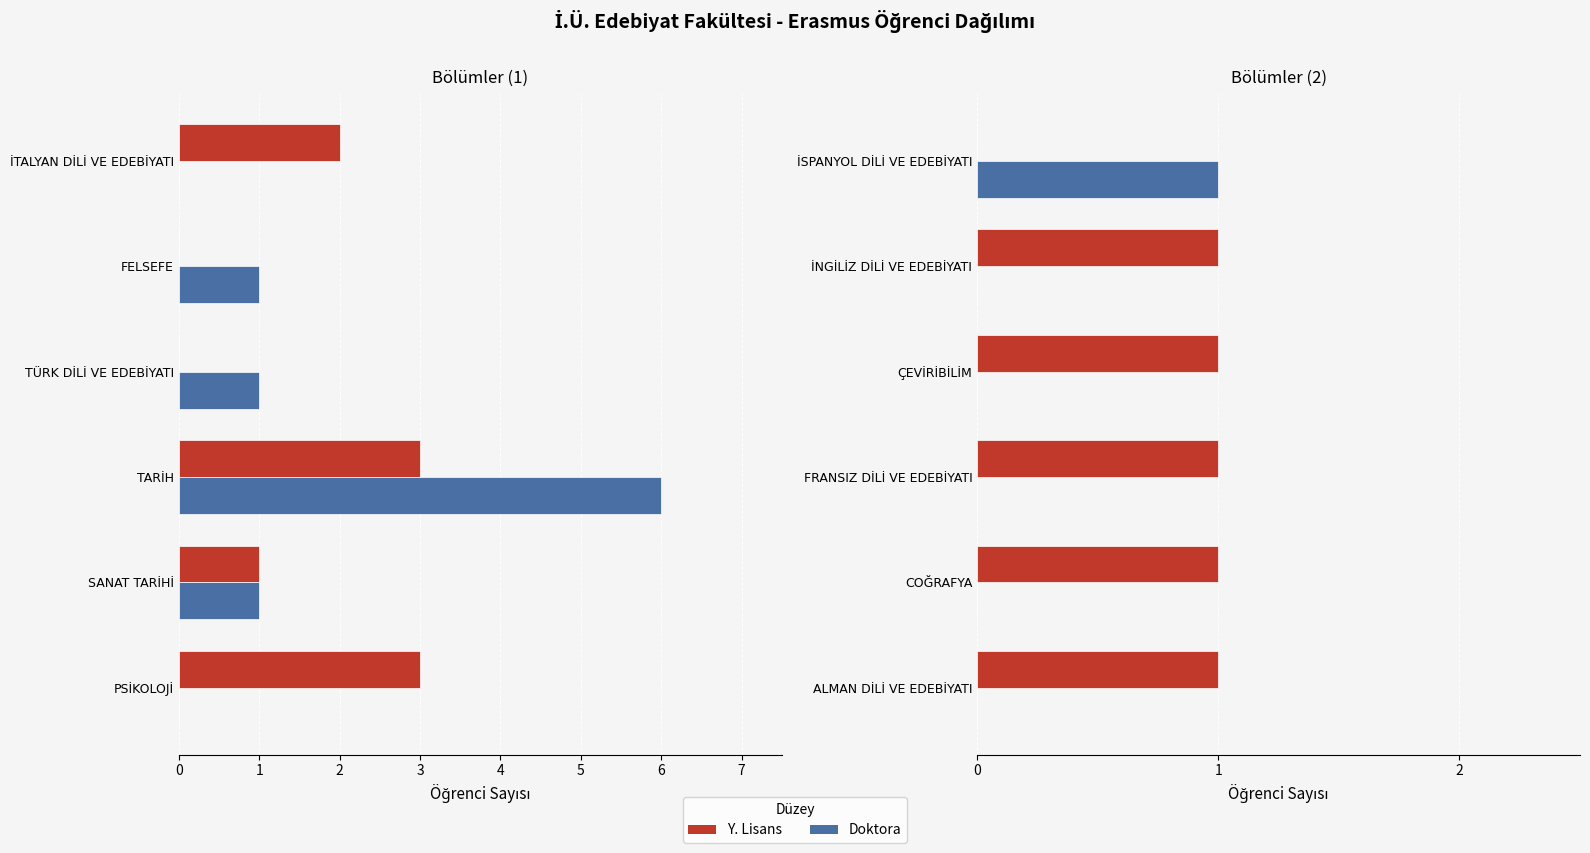

What is the average value of the Y. Lisans series?

1